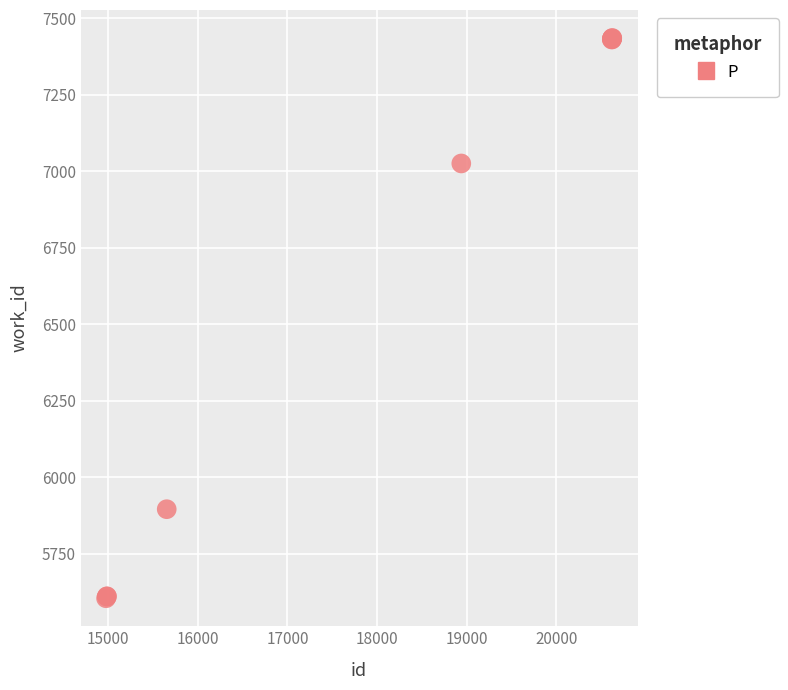

What Y value in the scatter plot is closest to 6519?

7025